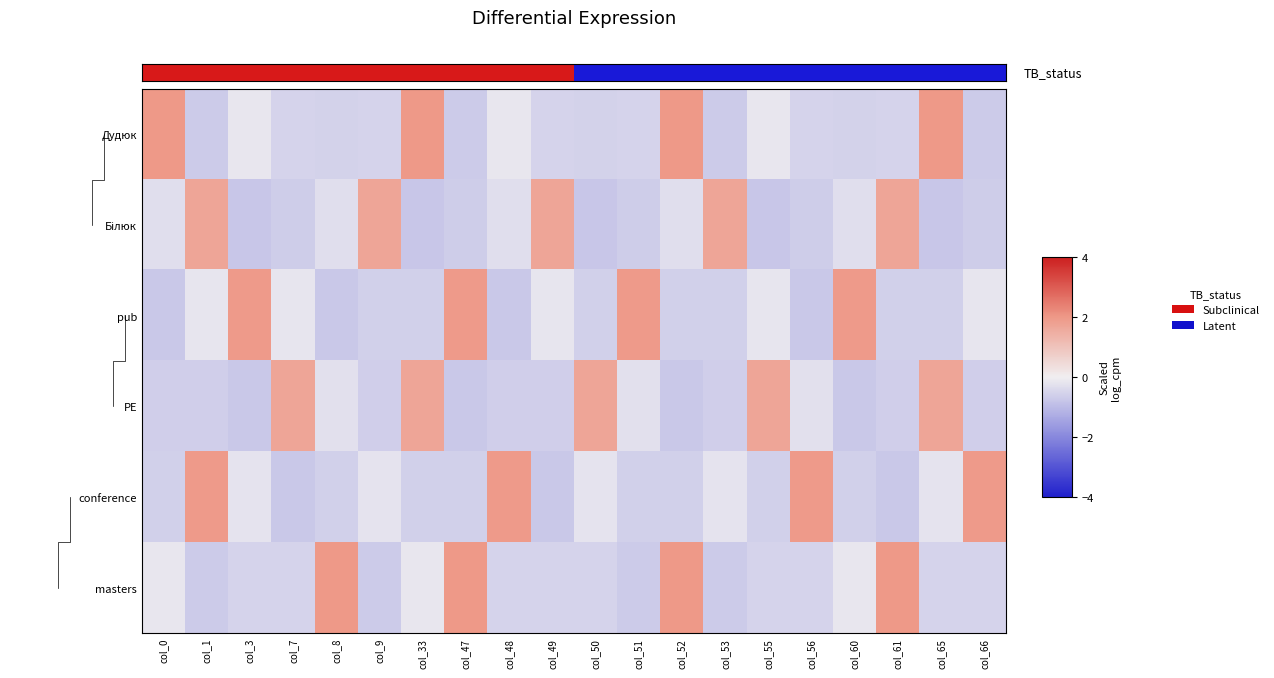

At col_60, list the series in order from smallest to largest.

PE, conference, Дудюк, Білюк, masters, pub